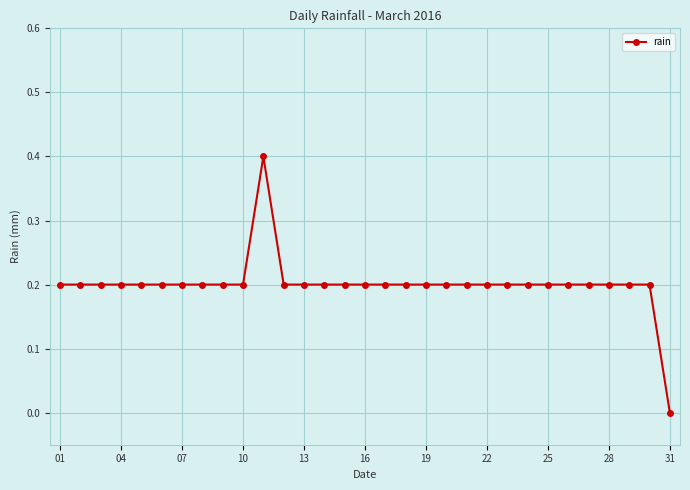

What is the difference between the second highest and minimum values?

0.2